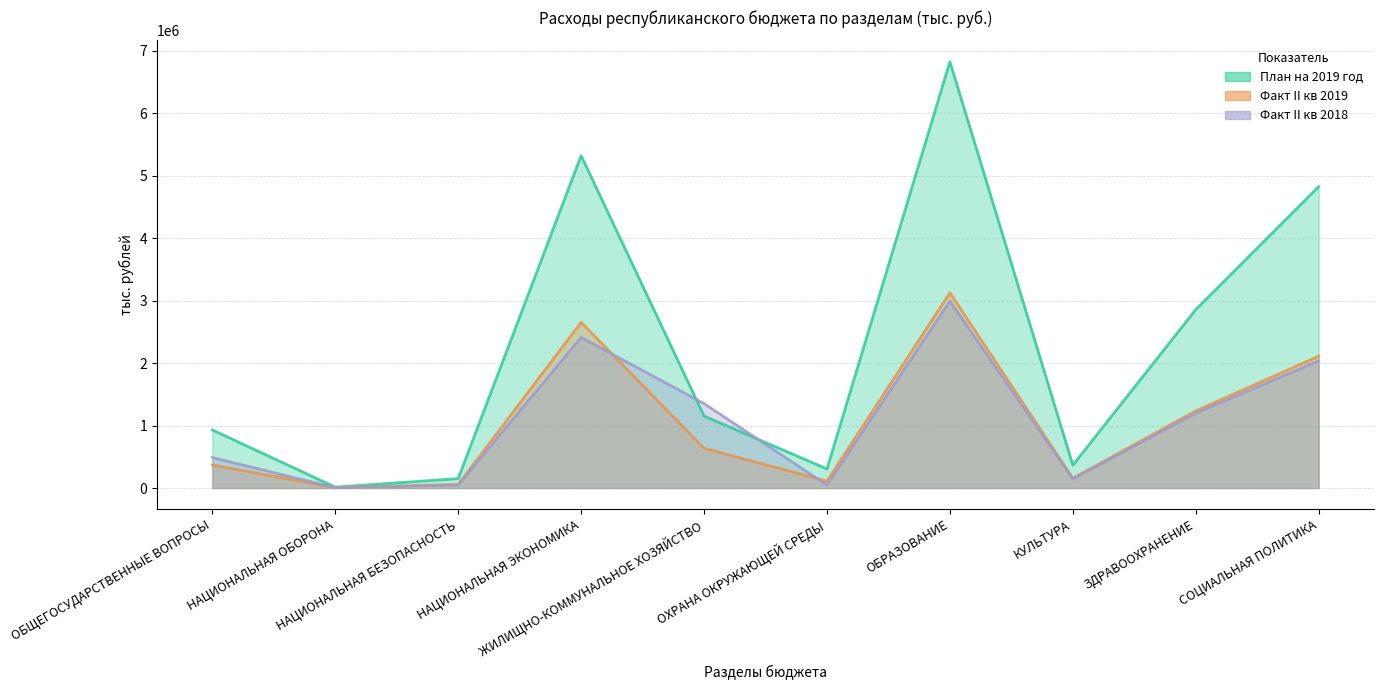

After their last crossing, which series has the higher values: Факт II кв 2018 or План на 2019 год?

План на 2019 год